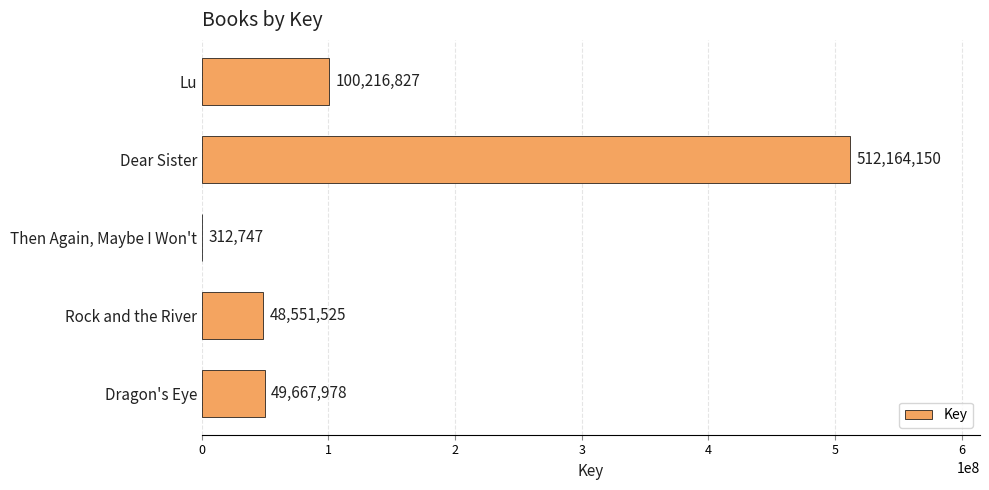

The chart shows a value of 79150788 at Rock and the River. True or false?

False